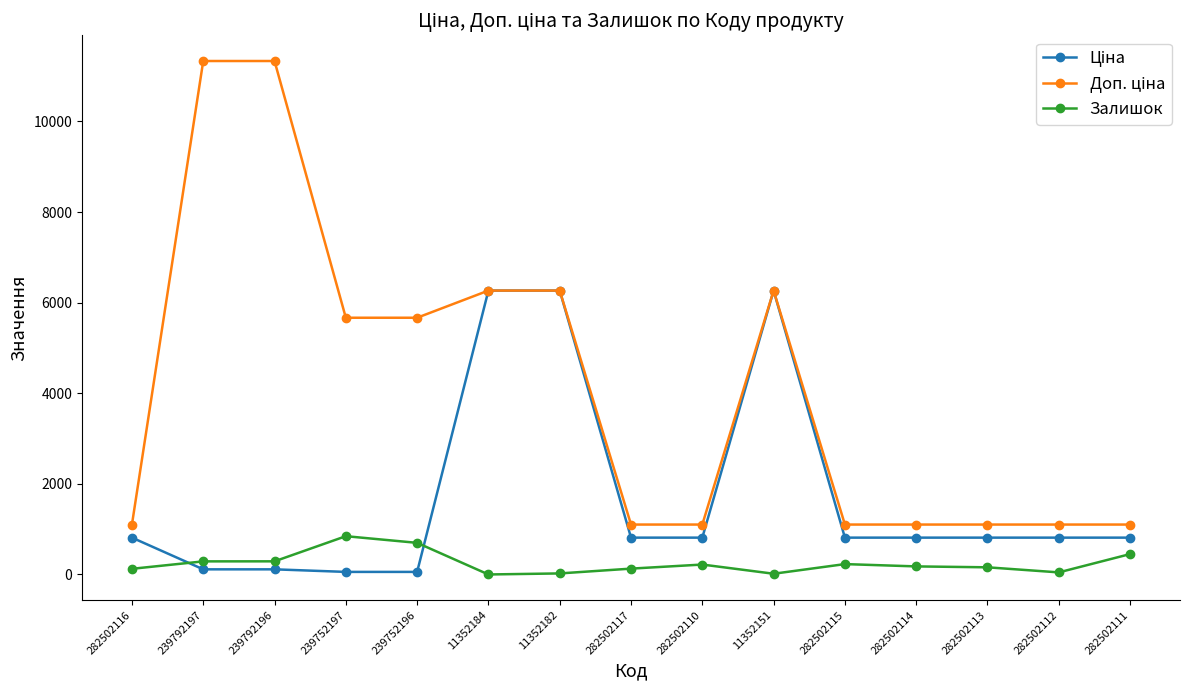

How many values in the Залишок series are below 178?

7